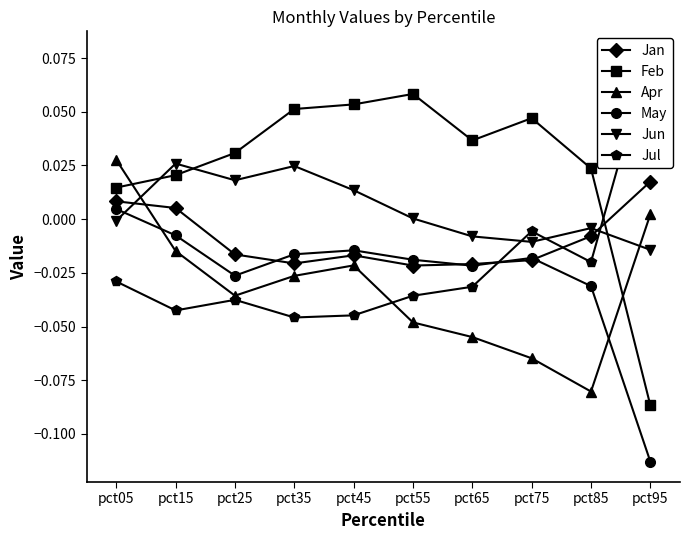

What is the difference between the highest and lowest values at pct65?

0.1